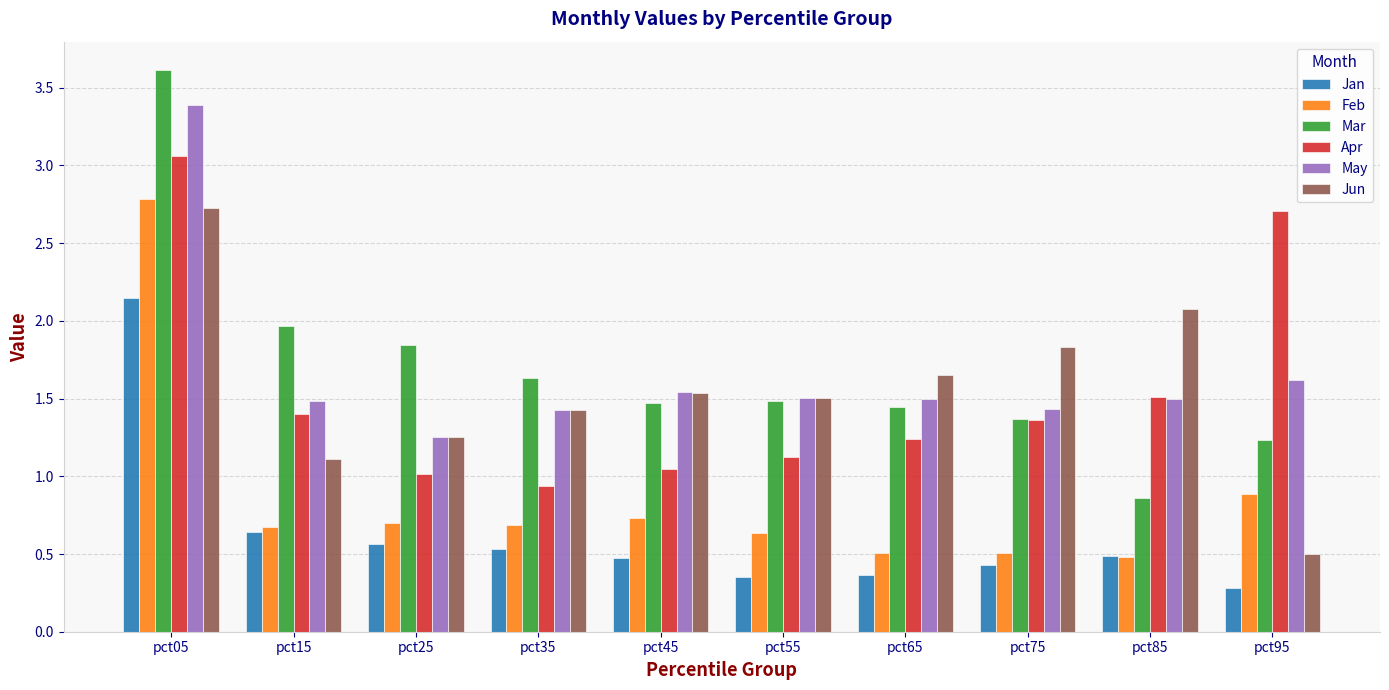

What is the sum of all Feb values?

8.6